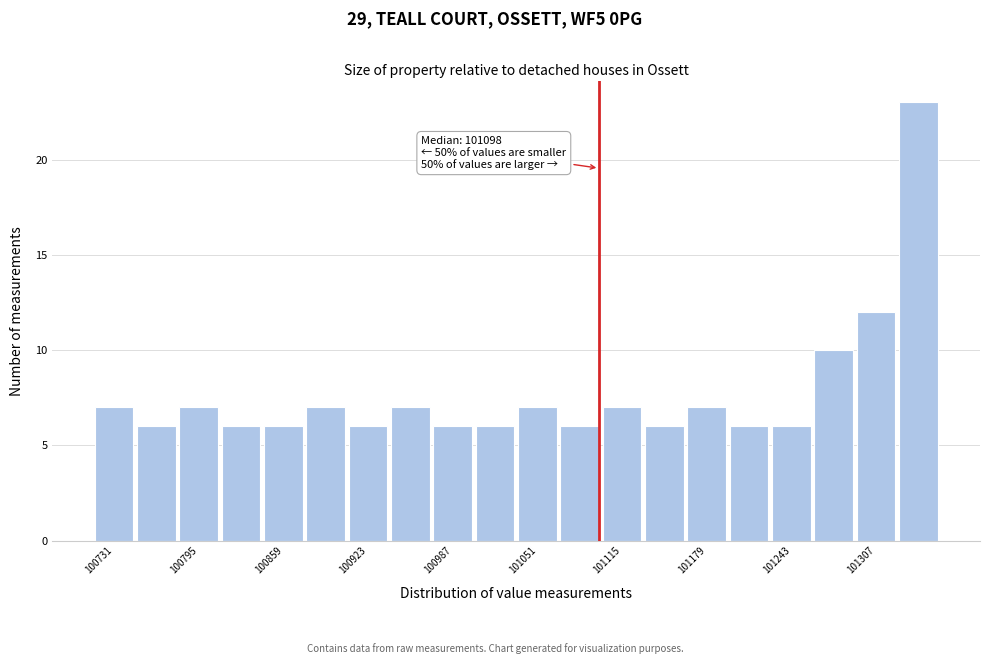

Read against the x-axis, roughly where is the centre of the tallest bar?

101340